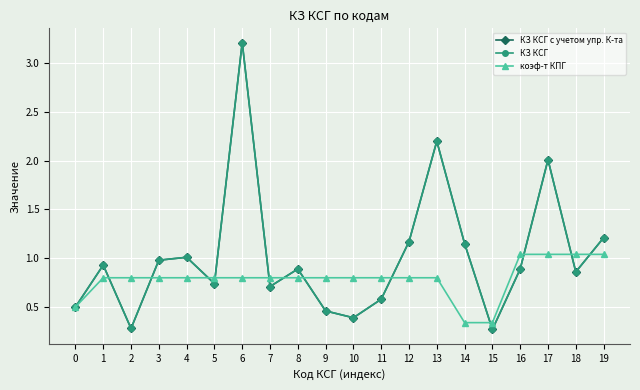

Does the chart have visible grid lines?

Yes